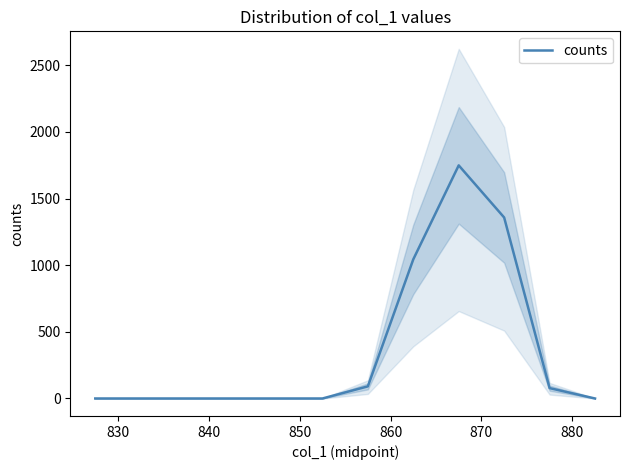

What is the average value?

360